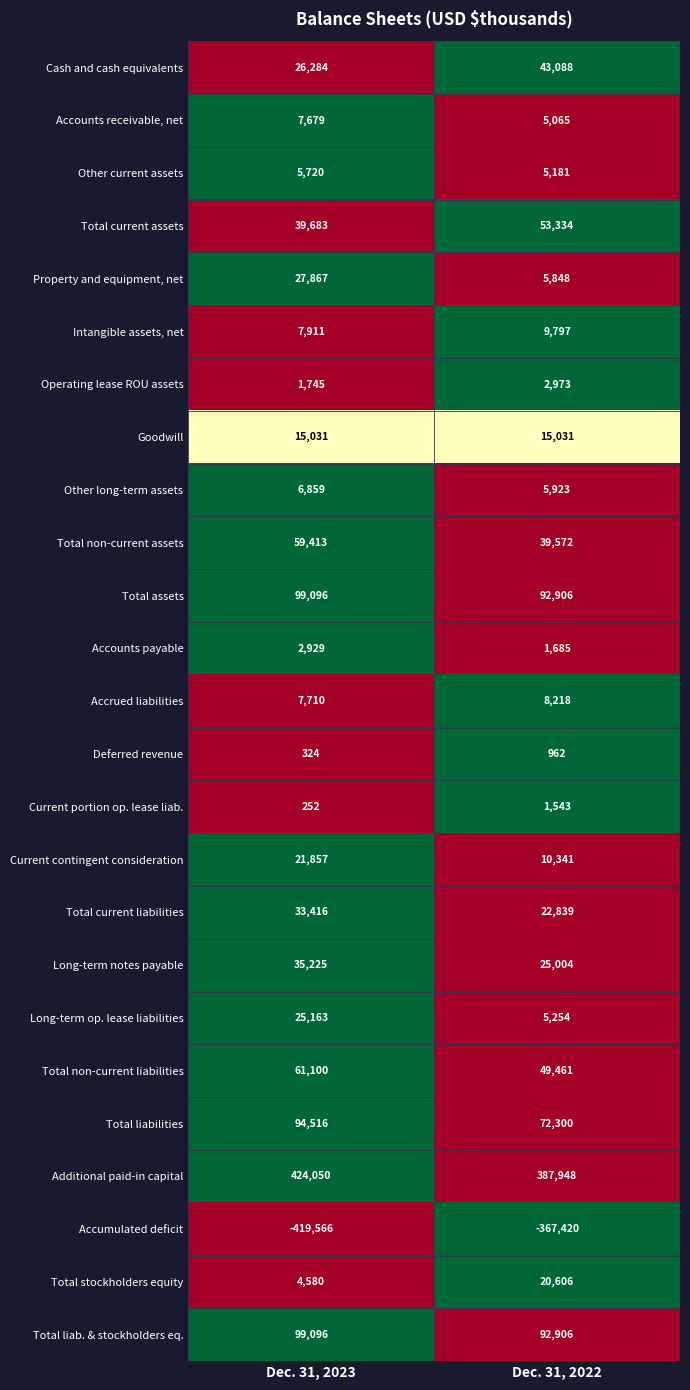

At which label does Cash and cash equivalents reach its peak?

Dec. 31, 2022